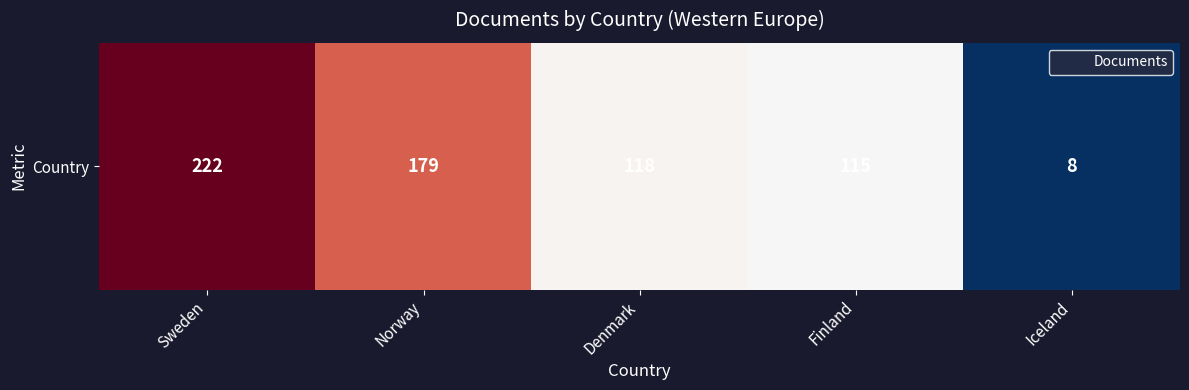

List the labels in order of value, largest first.

Sweden, Norway, Denmark, Finland, Iceland